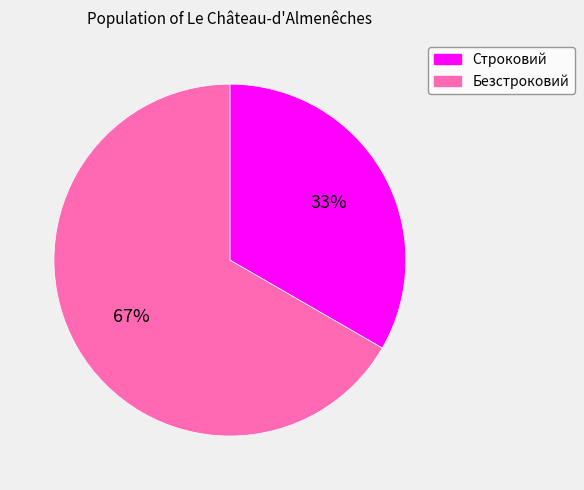

Is the sum of Безстроковий and Строковий greater than half?

Yes